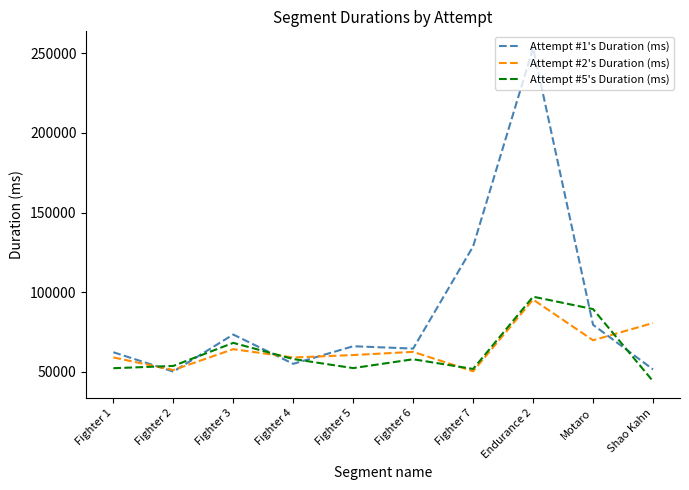

The value of Attempt #1's Duration (ms) at Motaro is 79496. True or false?

True